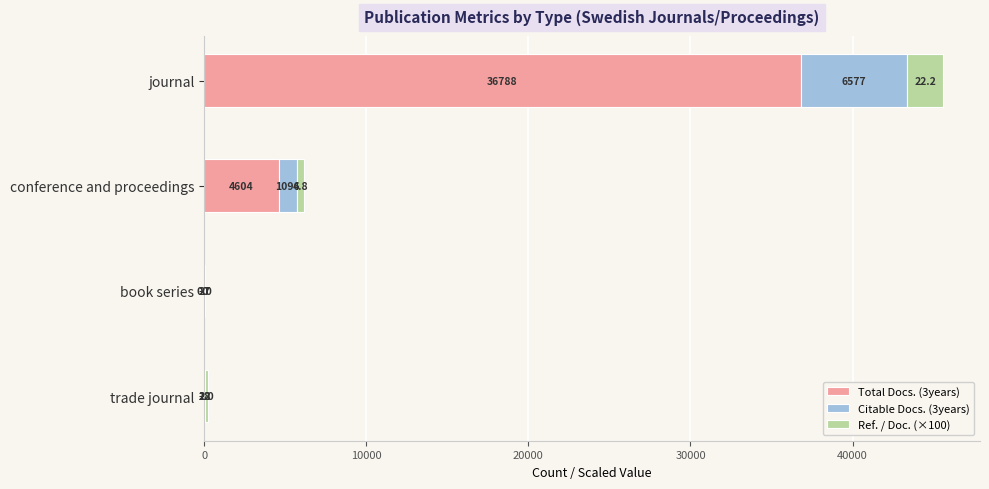

Which category has the highest value in the Total Docs. (3years) series?

journal